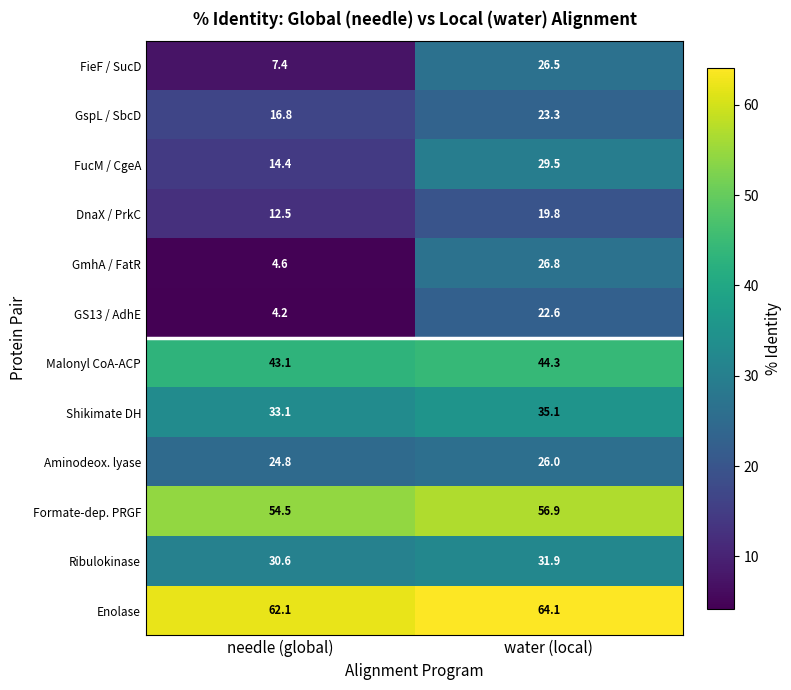

Is it true that Malonyl CoA-ACP equals 27.9 at needle (global)?

False